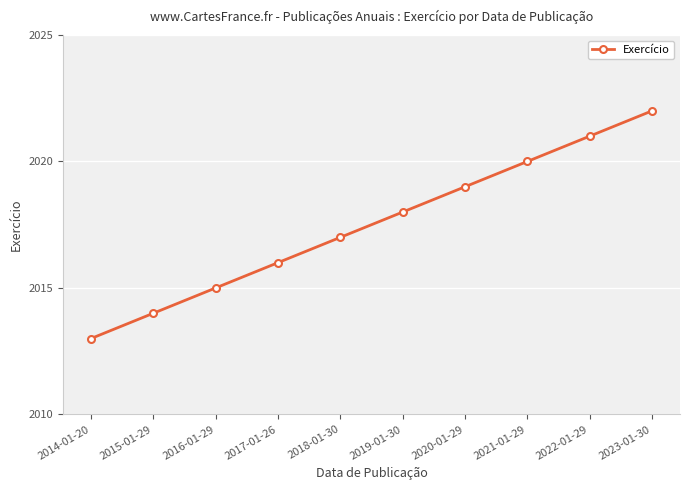

At which label is the value closest to 2017?

2018-01-30